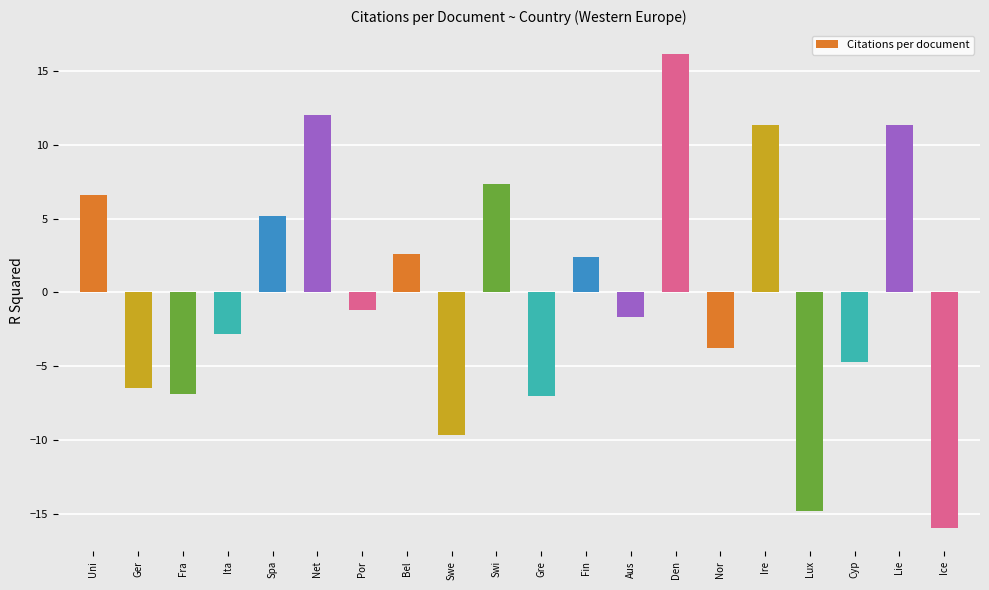

What is the label of the 3rd bar from the right?

Cyp